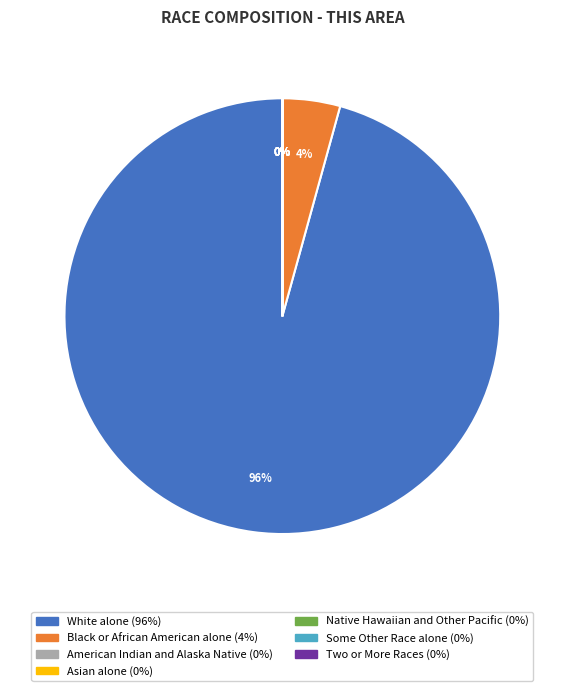

To the nearest percent, what is the average slice percentage?

14%